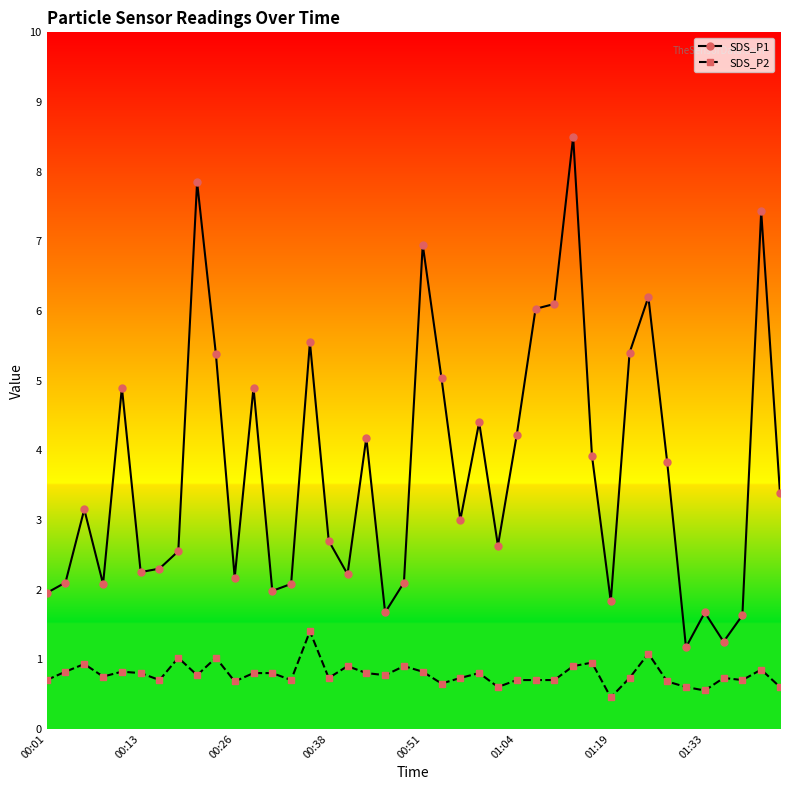

What is the value of the SDS_P1 point at the 36th from the left?

1.7